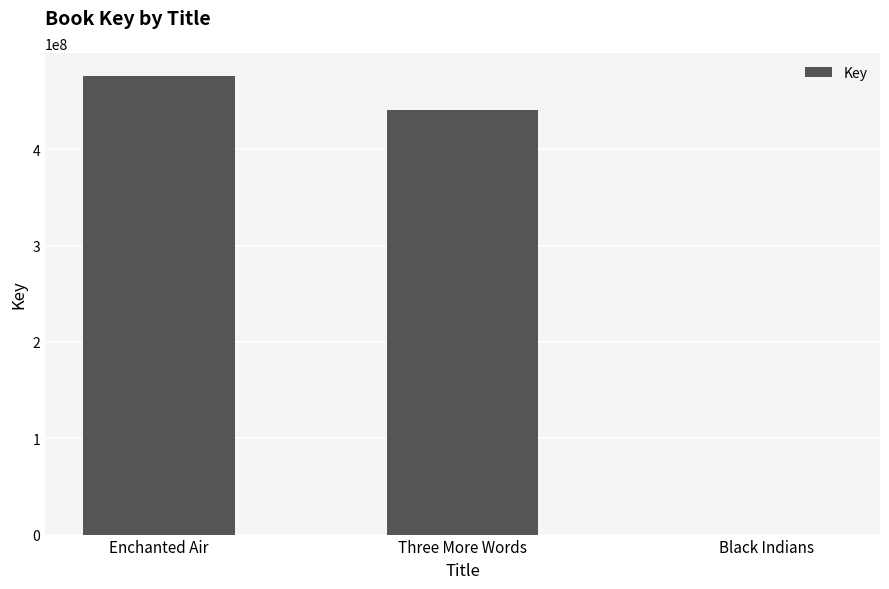

What is the ratio of the value at Three More Words to the value at Black Indians?

81644.8